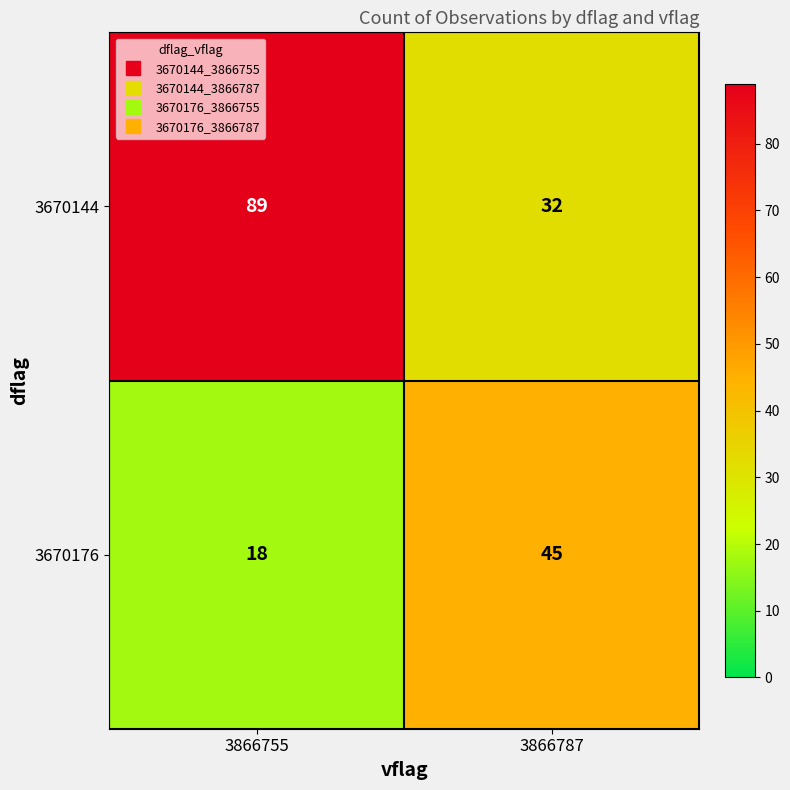

What is the maximum value for 3670144?

89